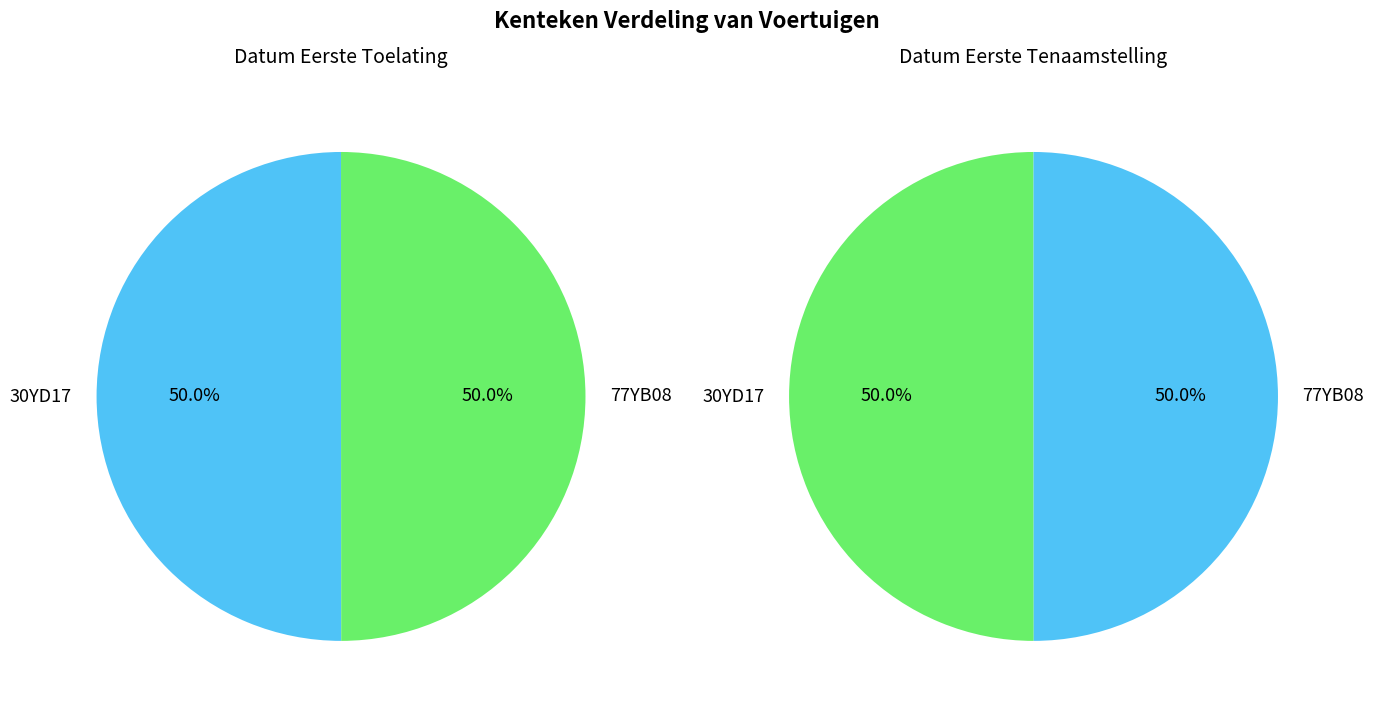

The 30YD17 slice represents 40% of the pie. True or false?

False